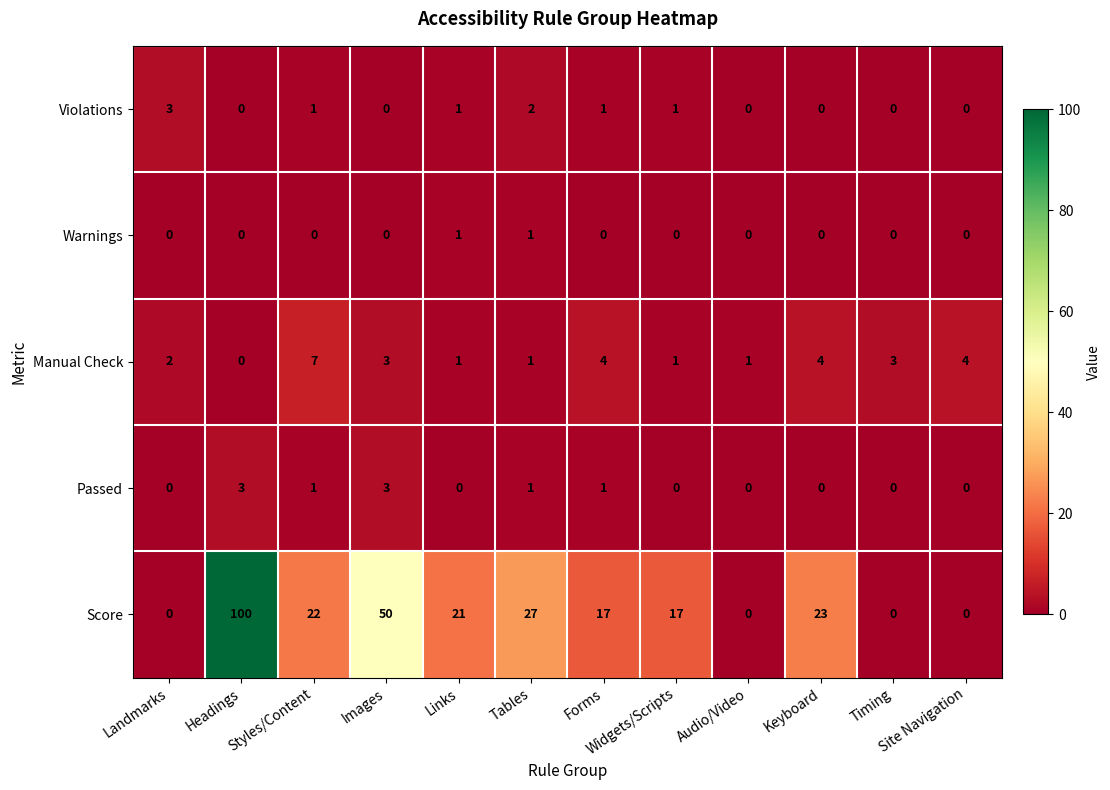

How many distinct data groups are displayed?

5